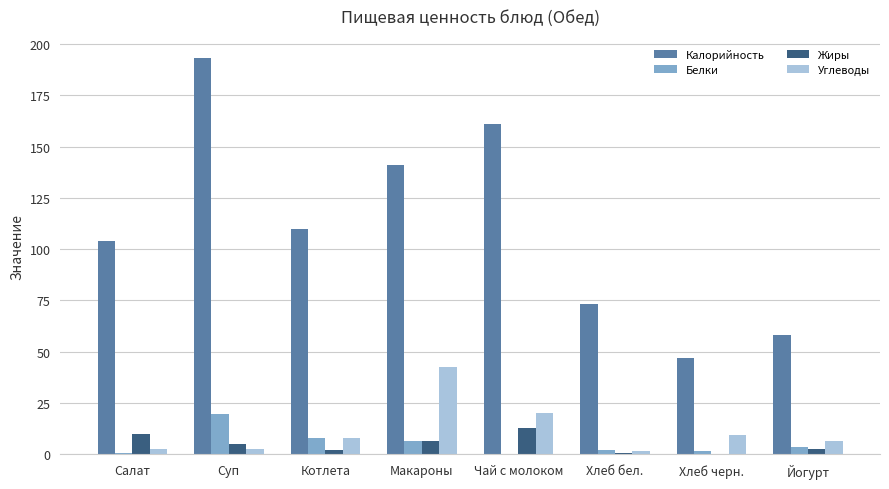

Is the value of Калорийность at Макароны greater than the value of Жиры at Хлеб черн.?

Yes